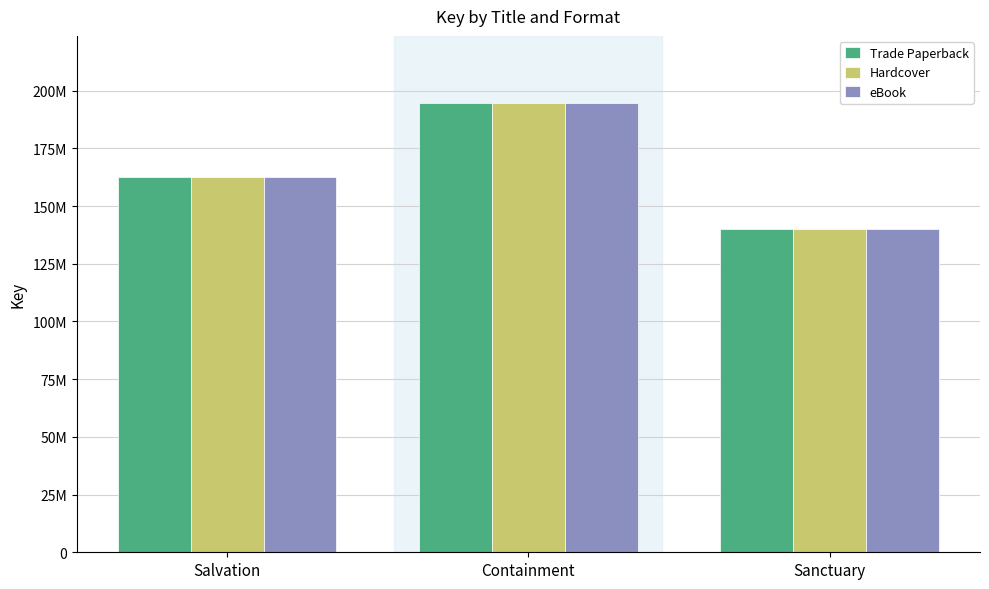

Does the chart contain any negative values?

No